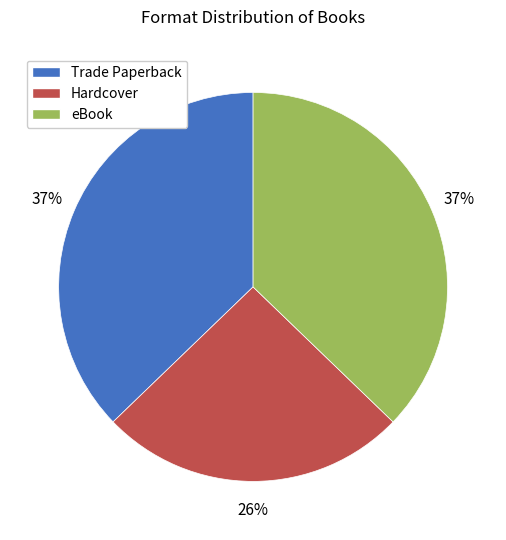

Does any single category account for the majority?

No